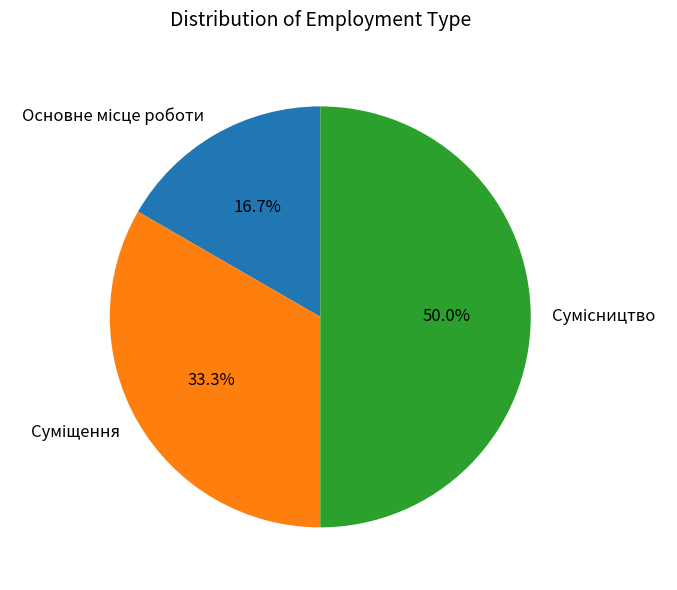

Do Суміщення and Основне місце роботи together represent more than half of the pie?

No